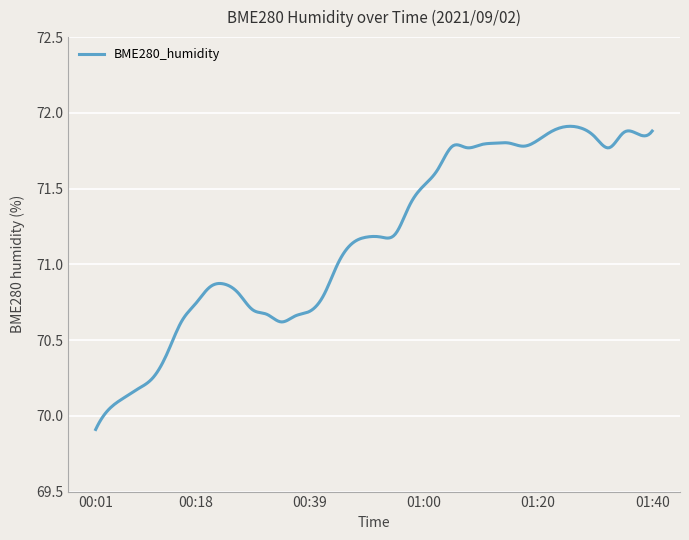

Is this an area chart (filled region under the line)?

No